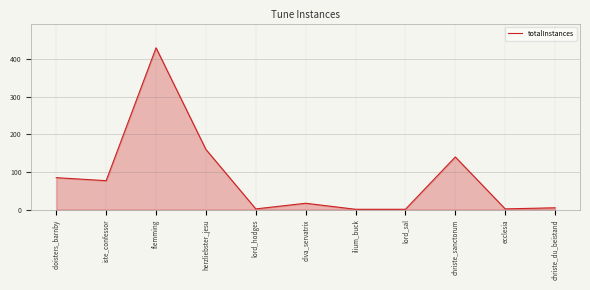

At which category does the chart reach its peak across all series?

flemming